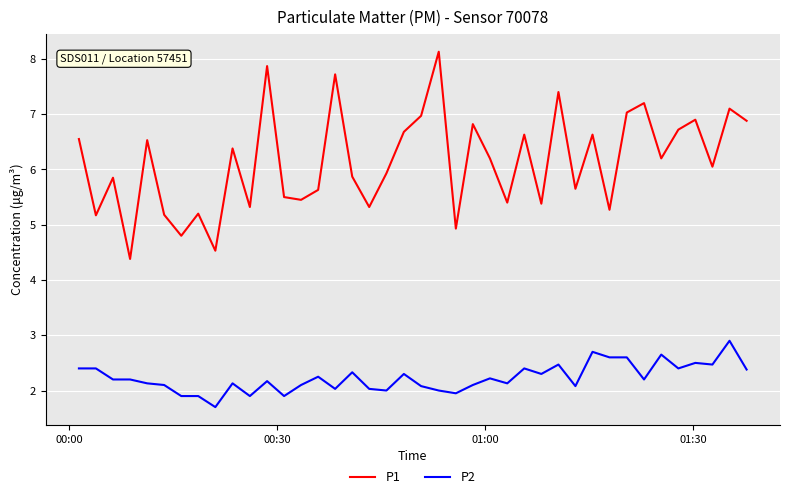

True or false: P1 and P2 cross at least once.

False